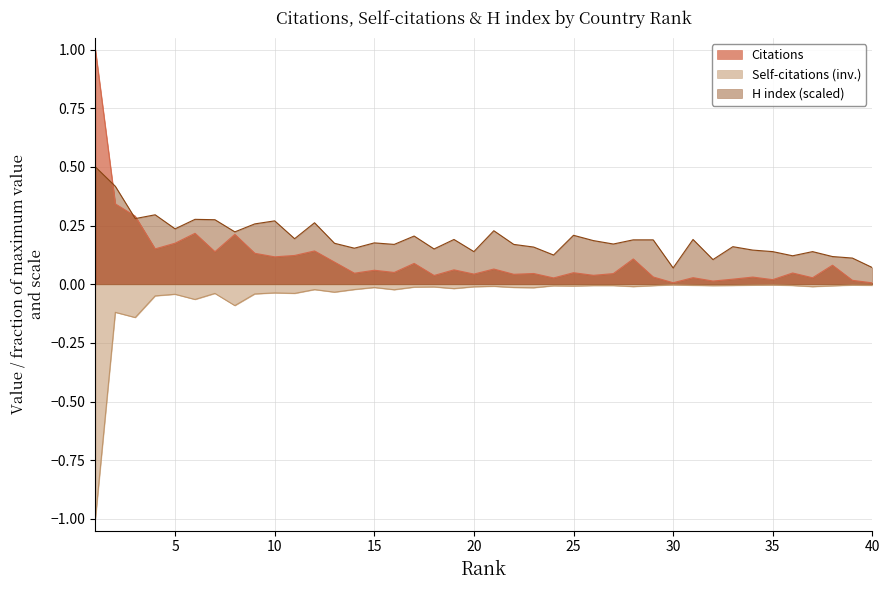

True or false: Self-citations and H index cross at least once.

False